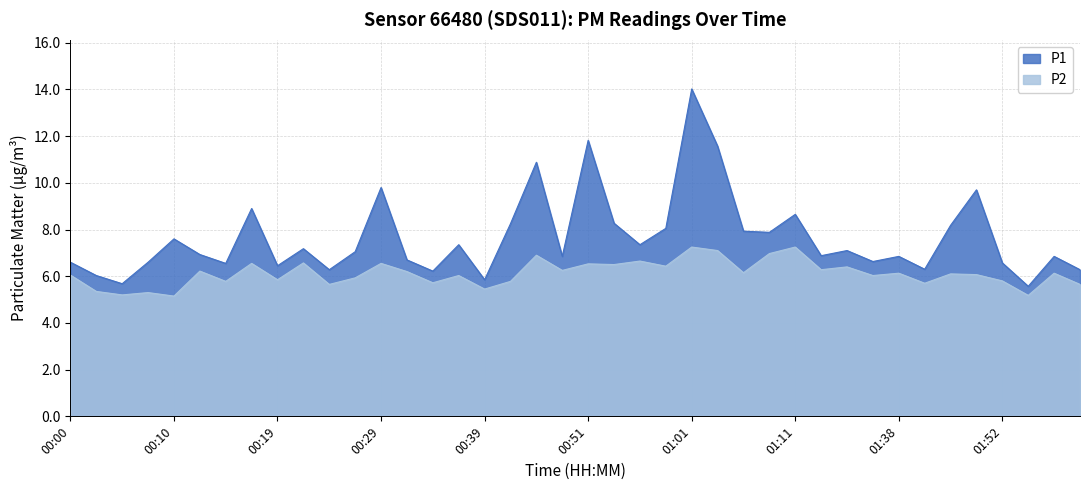

Between 00:31 and 00:36, which is larger?

00:36